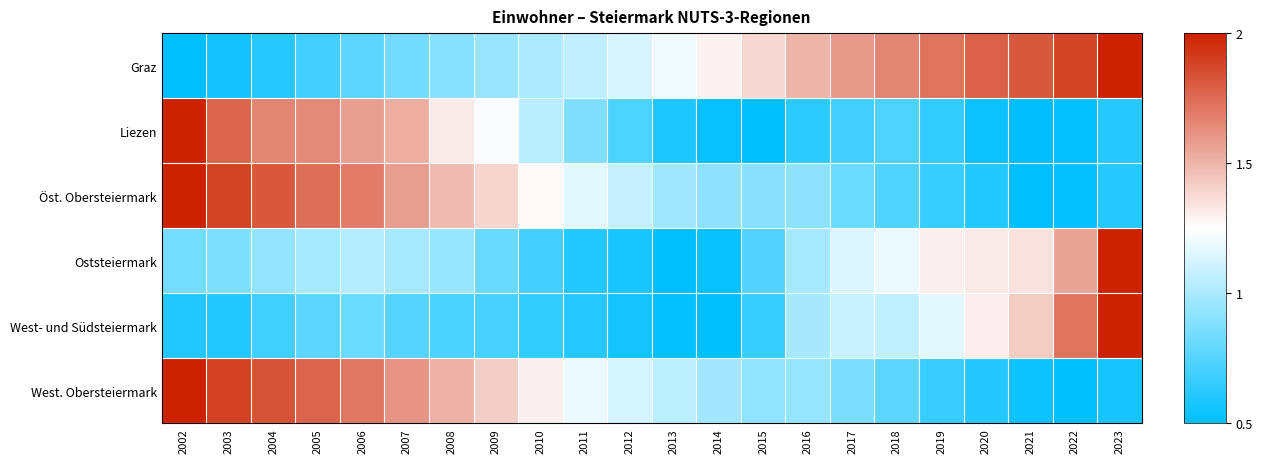

At which category is the sum across all series the highest?

2002